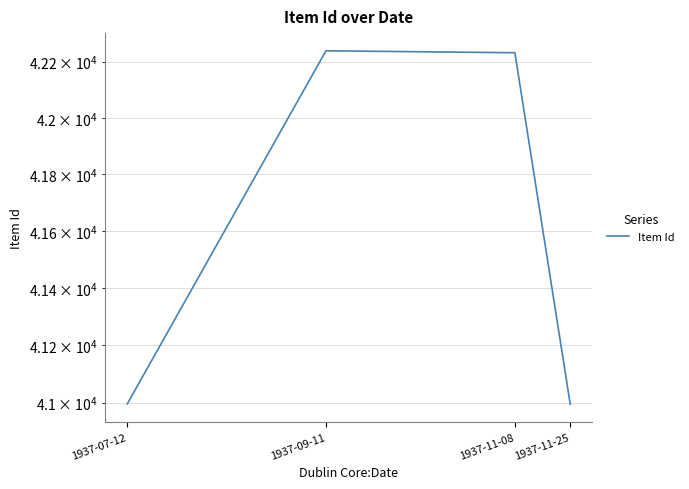

Reading right to left, transcribe all the data shown in this chart.

1937-11-25=40995	1937-11-08=42232	1937-09-11=42239	1937-07-12=40996